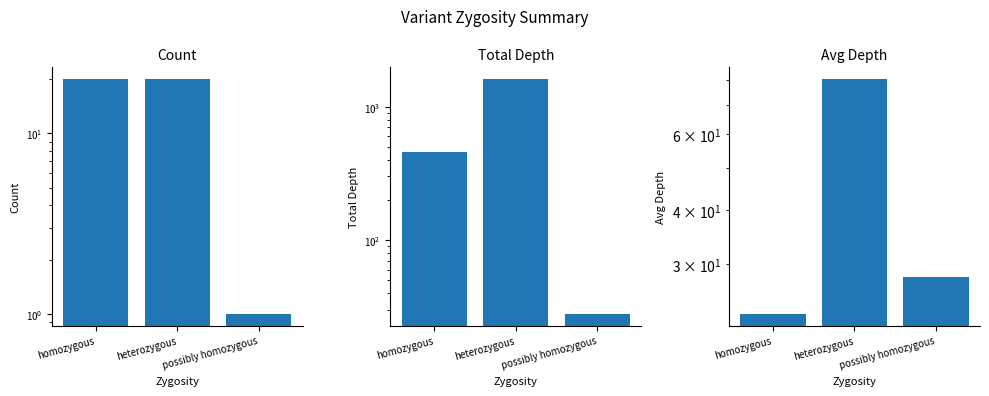

What position from the right is homozygous?

3